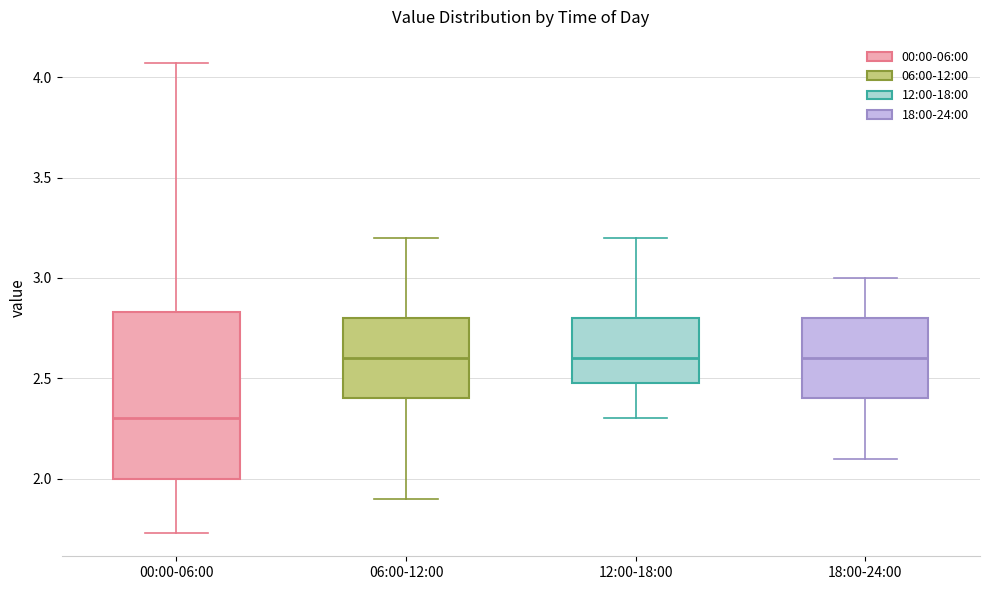

Reading left to right, read every box against the y-axis: the position of its median line, the range the box covers, and the ends of its whiskers. The values are not printed on the chart, so give them approximately, as read against the axis.

00:00-06:00: median 2.30, box 2.00 to 2.85, whiskers 1.75 to 4.05
06:00-12:00: median 2.60, box 2.40 to 2.80, whiskers 1.90 to 3.20
12:00-18:00: median 2.60, box 2.50 to 2.80, whiskers 2.30 to 3.20
18:00-24:00: median 2.60, box 2.40 to 2.80, whiskers 2.10 to 3.00